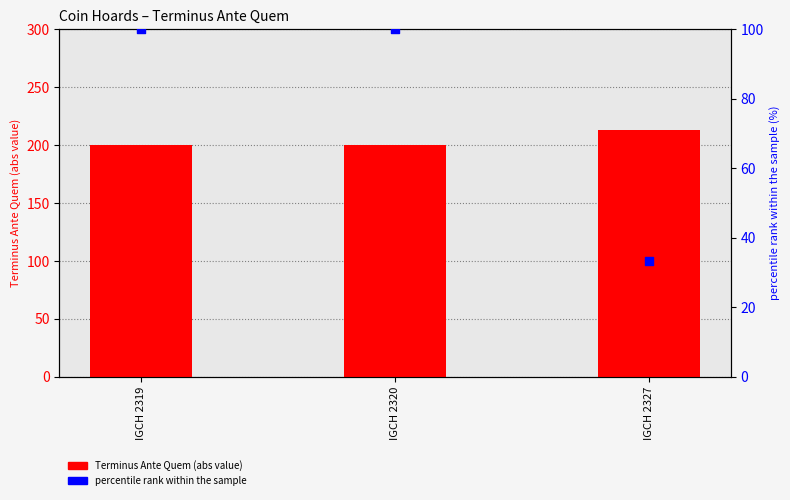

Which series contains the lowest Y value?

percentile rank within the sample